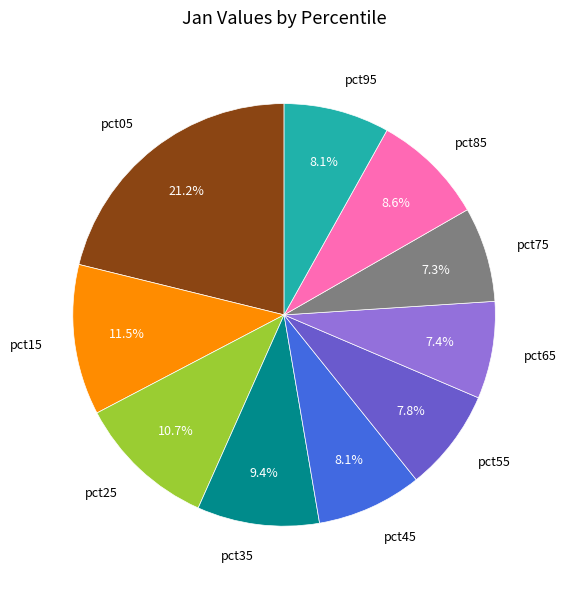

Count the number of slices in the pie.

10